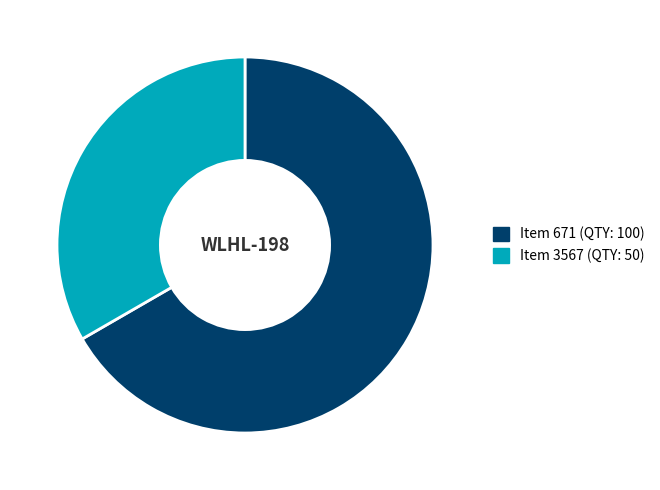

Is the sum of Item 3567 (QTY: 50) and Item 671 (QTY: 100) greater than half?

Yes